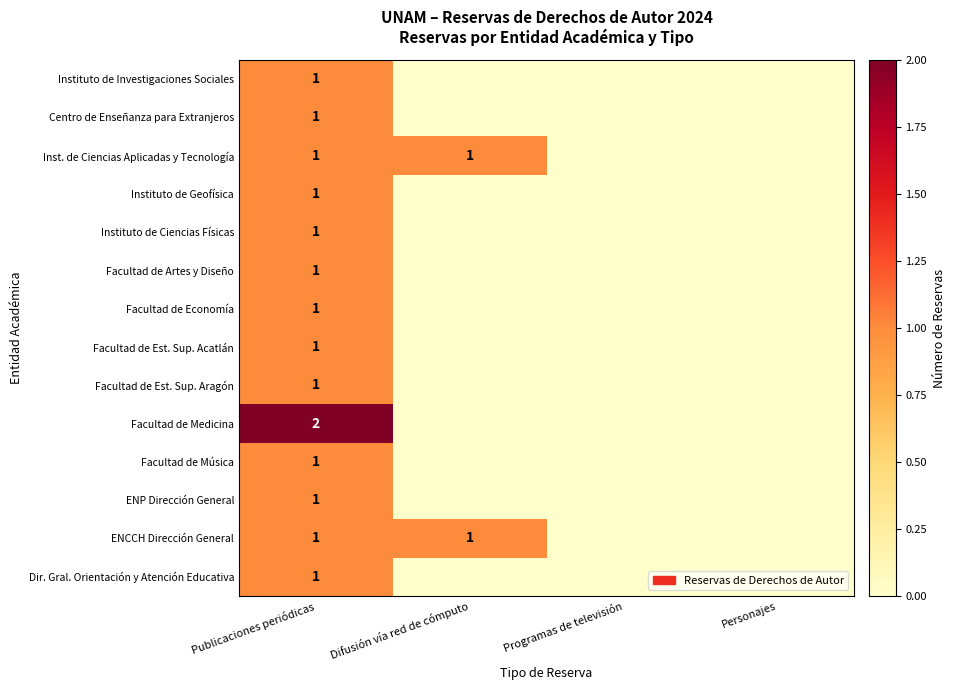

Count the number of categories in the chart.

4